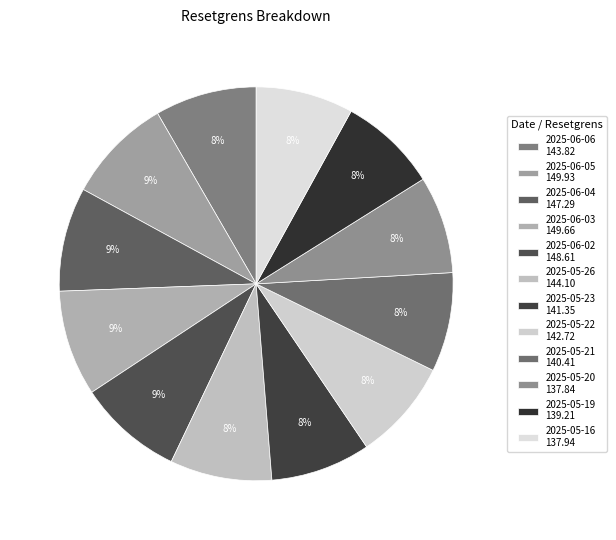

To the nearest percent, what portion does 2025-05-20 represent?

8%